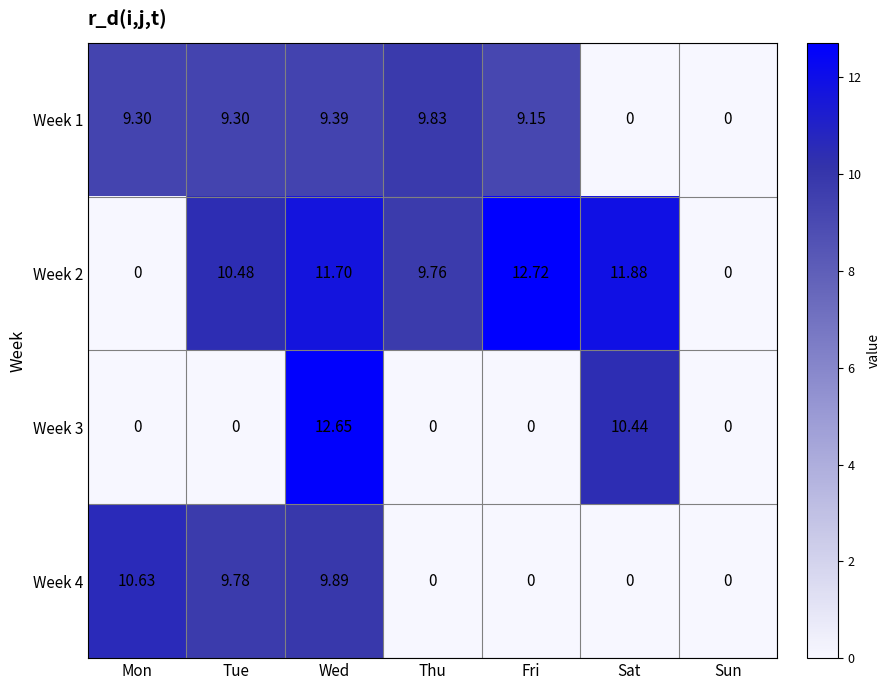

Which category has the highest value in the Week 3 series?

Wed